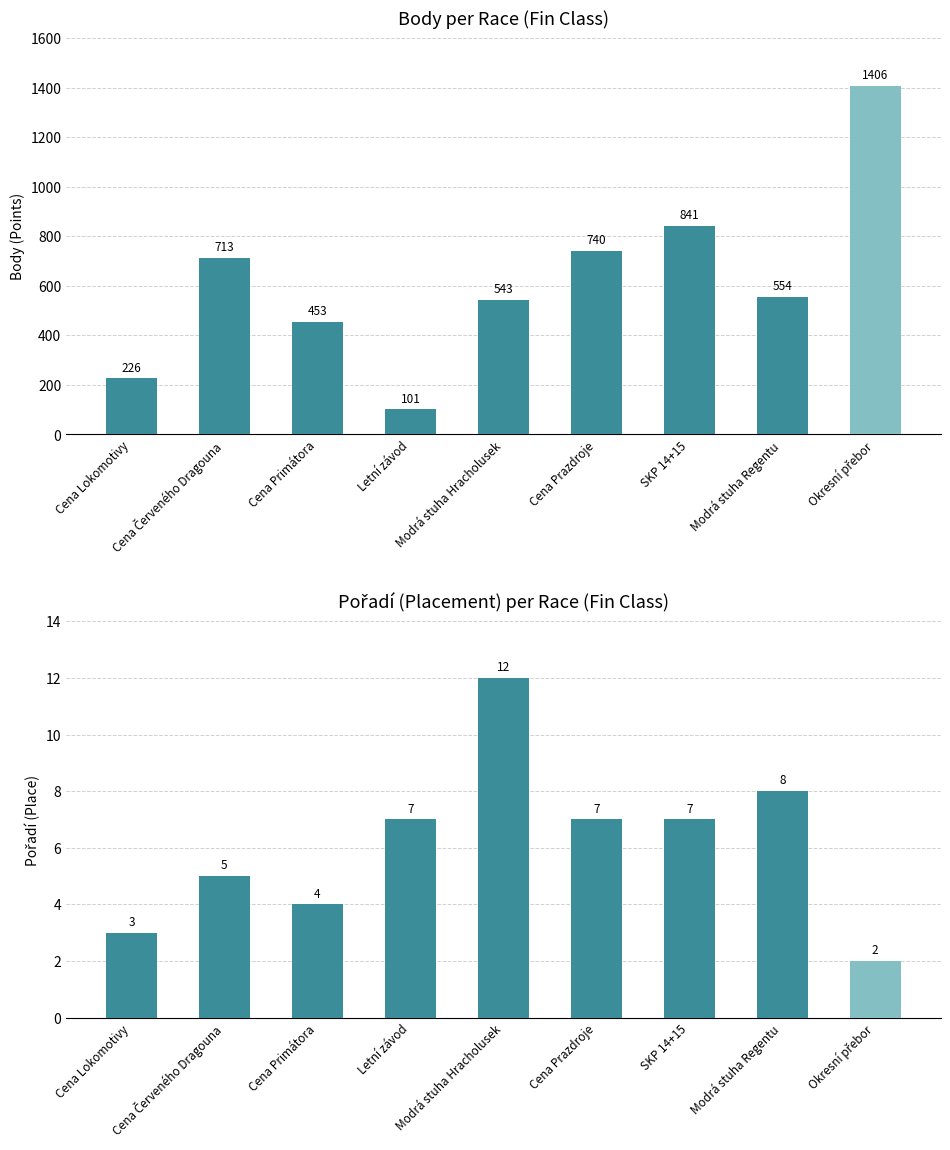

What are all the series names shown in the legend?

Body, Pořadí